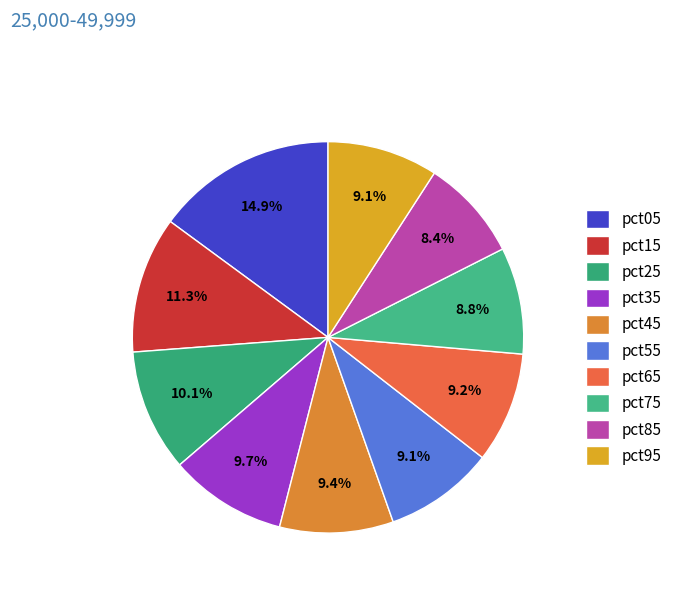

Which has a higher value, pct35 or pct65?

pct35